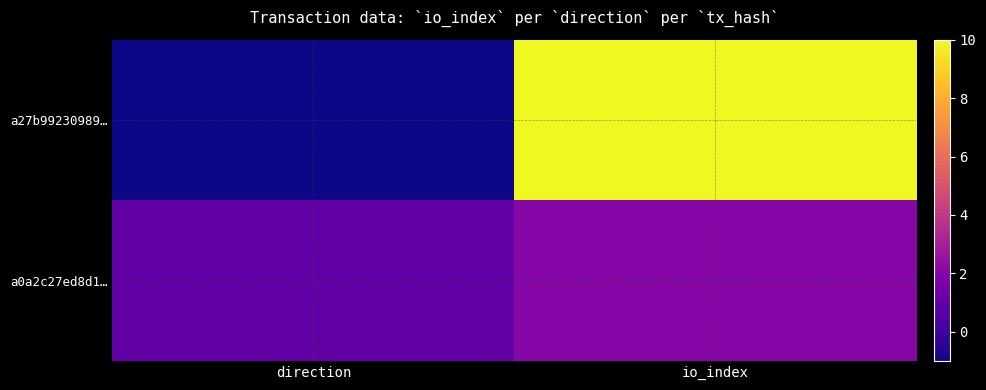

What is the difference between the highest and lowest values at direction?

2